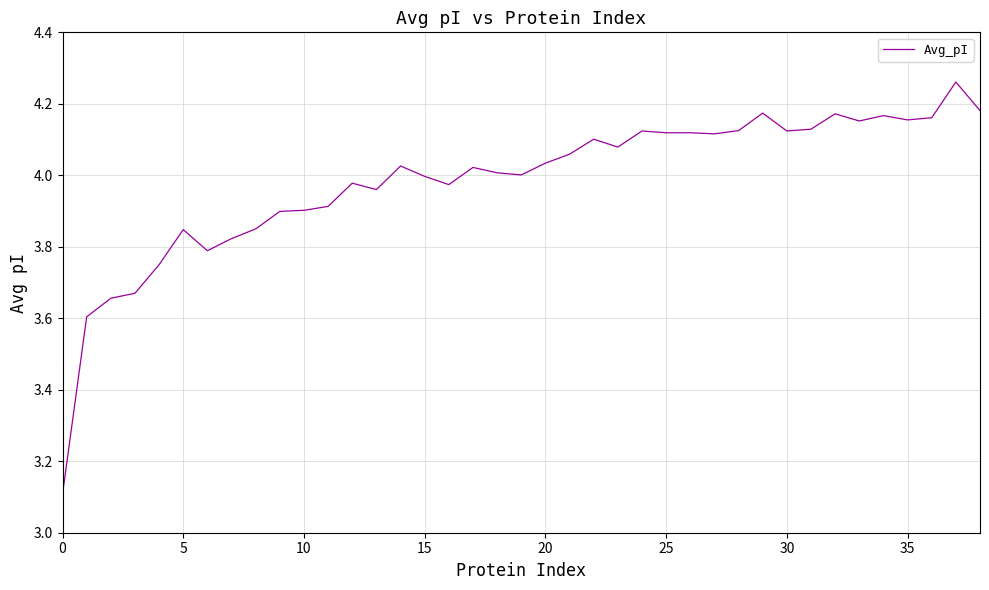

How many lines are shown in the chart?

1